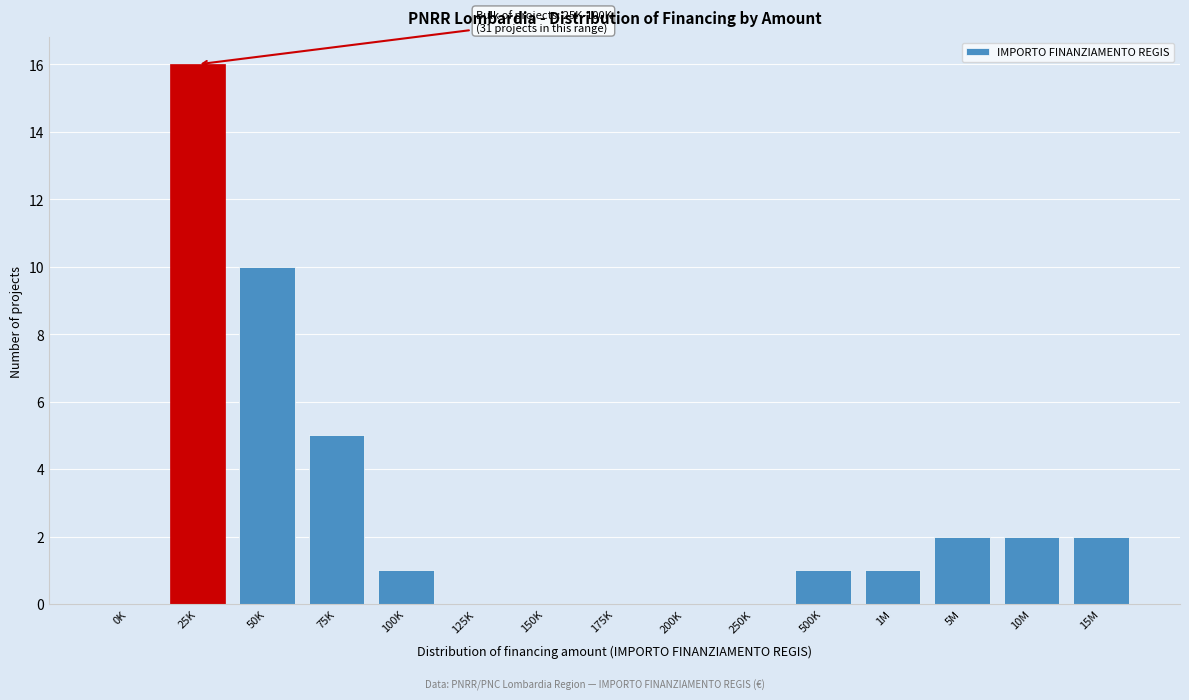

Reading left to right, list all the values displayed in this chart.

0K=0	25K=16	50K=10	75K=5	100K=1	125K=0	150K=0	175K=0	200K=0	250K=0	500K=1	1M=1	5M=2	10M=2	15M=2